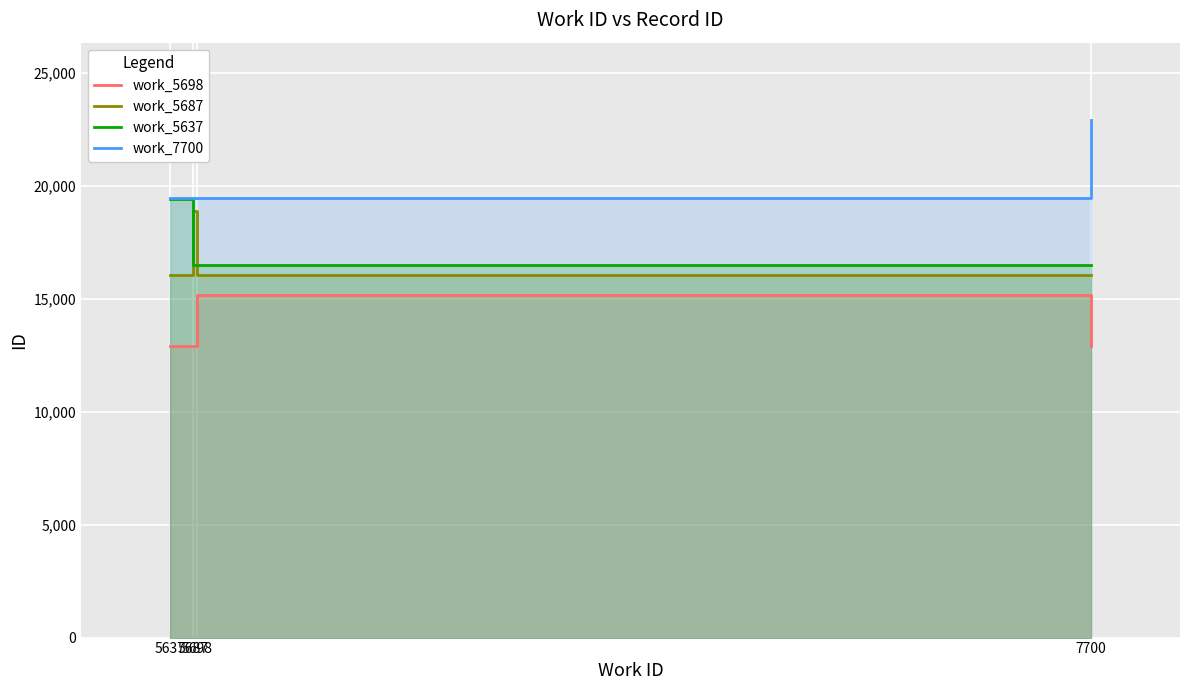

What is the difference between the work_7700 values at 7700 and 5637?

3437.9